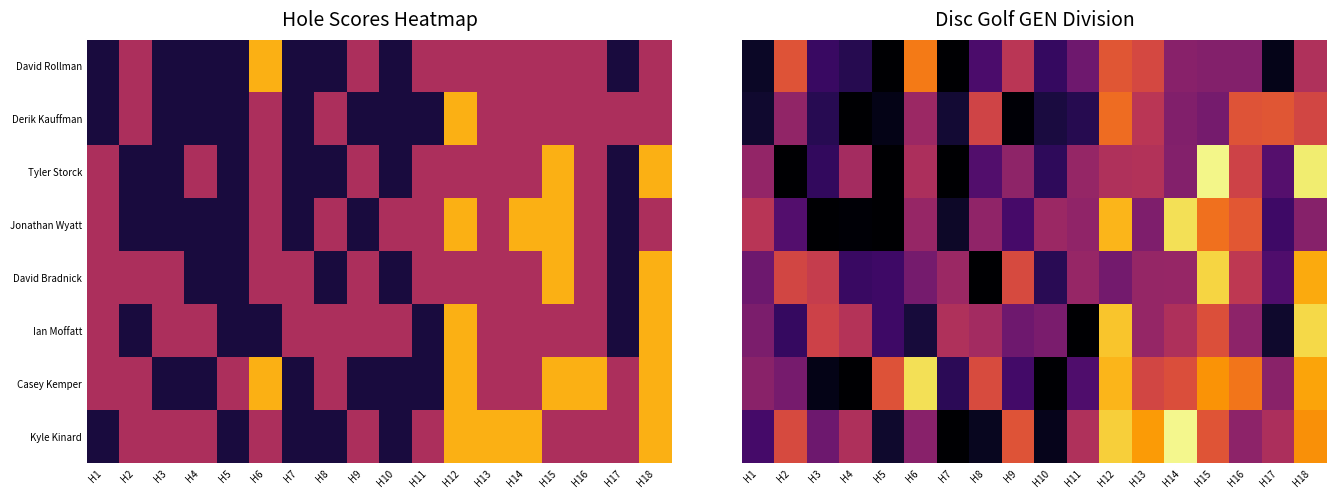

Is it true that Kyle Kinard equals 1.8 at H17?

False